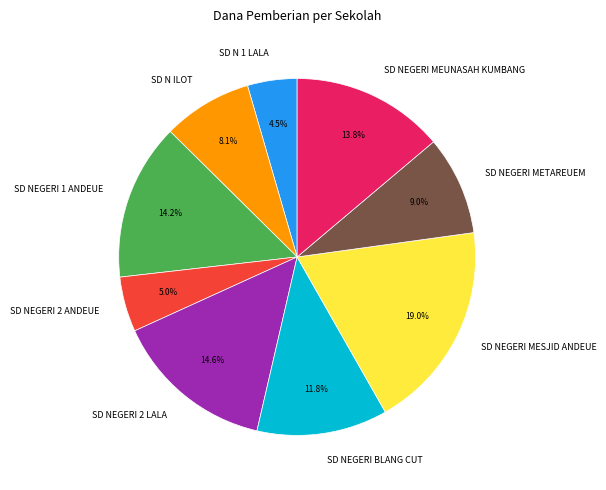

To the nearest percent, what portion does SD NEGERI BLANG CUT represent?

12%